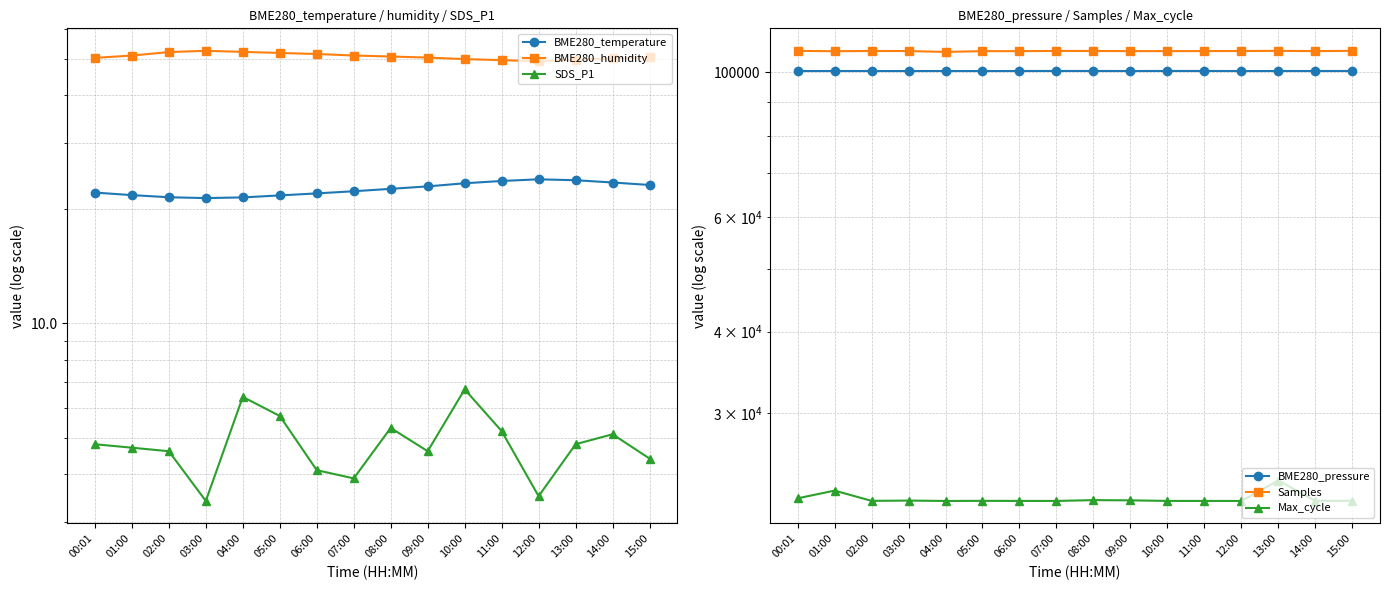

What is the difference between the maximum and minimum values in the BME280_temperature series?

2.6